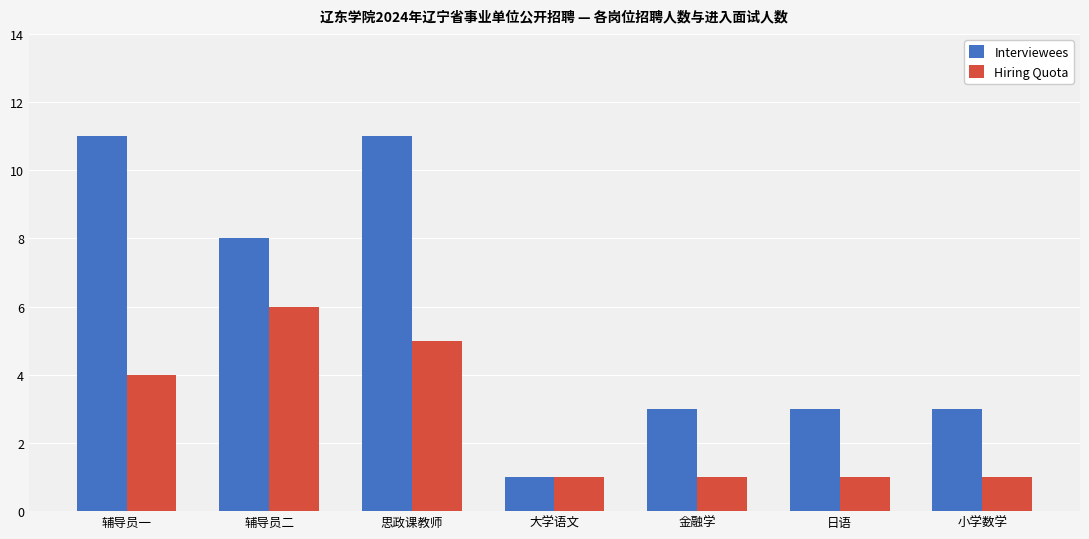

What is the label of the 6th bar from the left?

日语